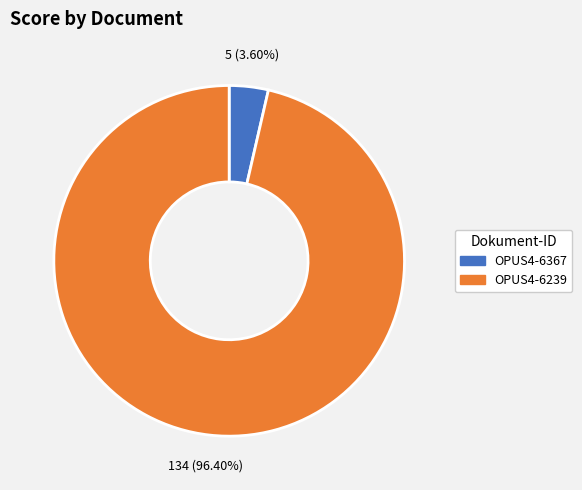

Which category has the biggest portion of the pie?

OPUS4-6239